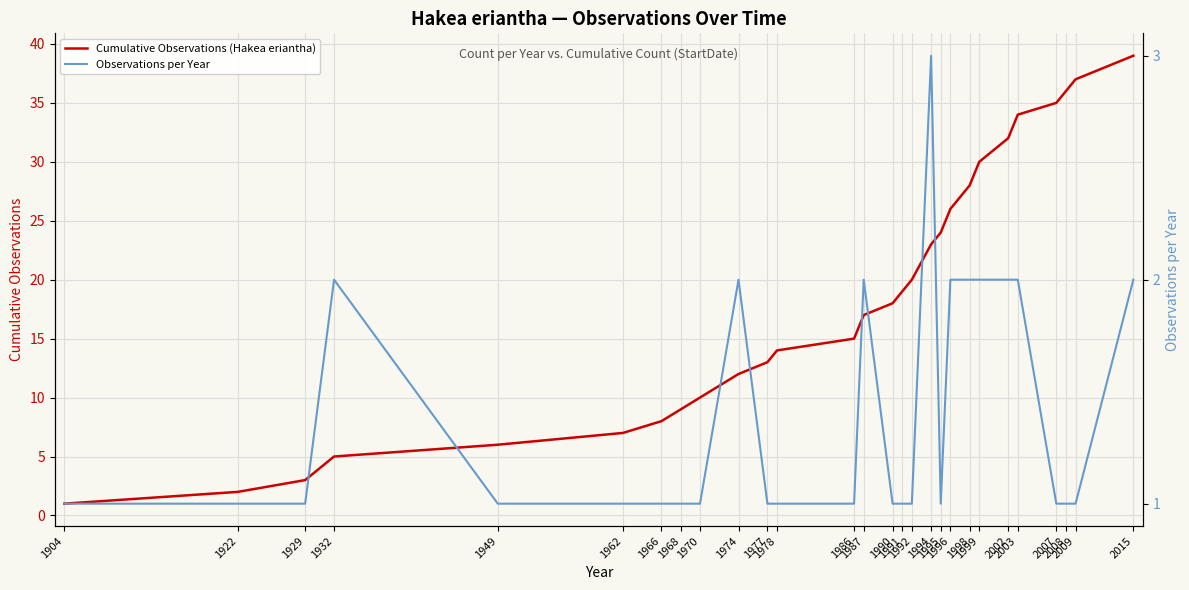

What is the total value across all series at 2007?

36